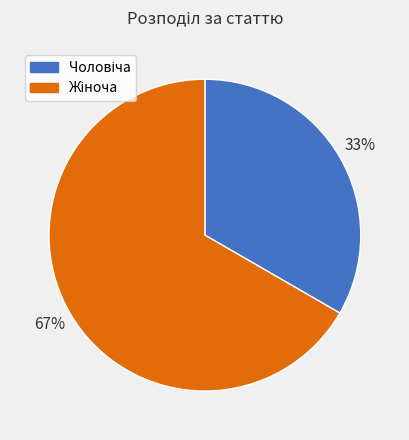

Rank the categories by value from highest to lowest.

Жіноча, Чоловіча